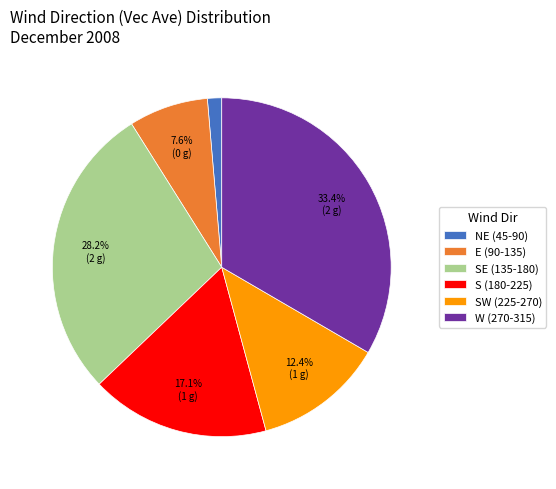

Count the number of slices in the pie.

6